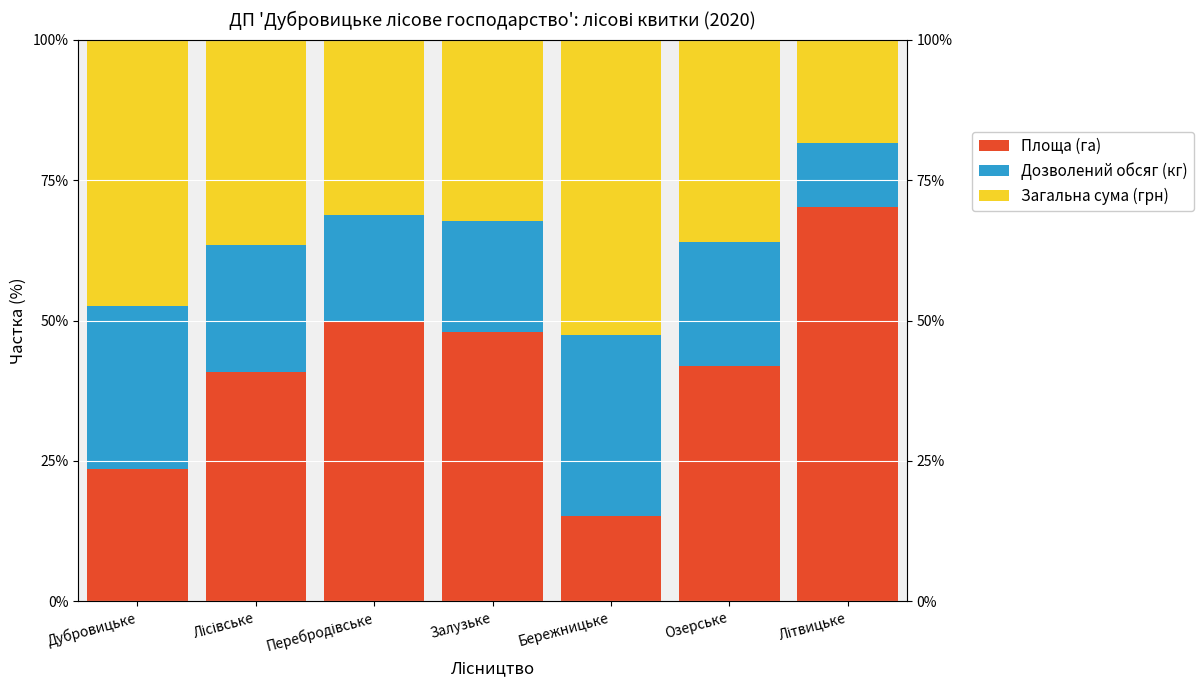

Which has a higher value, Озерське or Дубровицьке?

Озерське